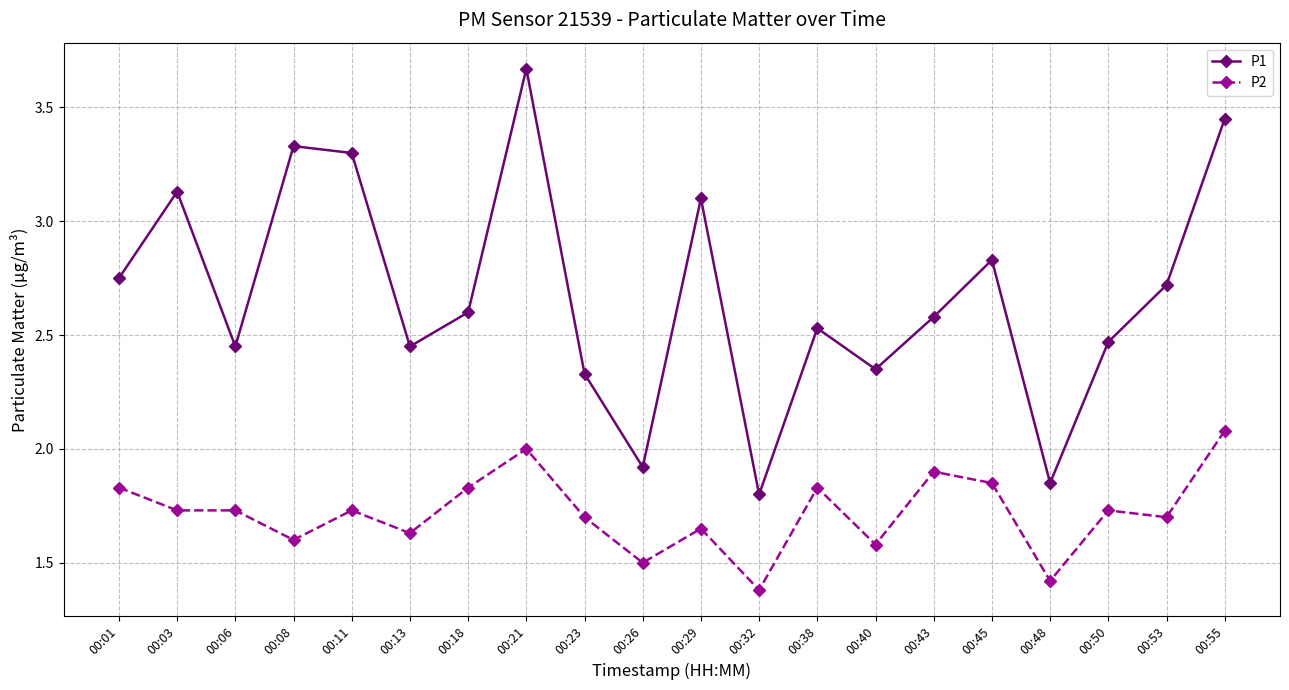

At which category does P1 reach its first local peak?

00:03